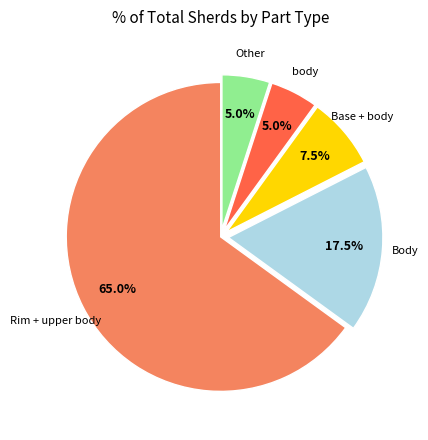

Does any single category account for the majority?

Yes